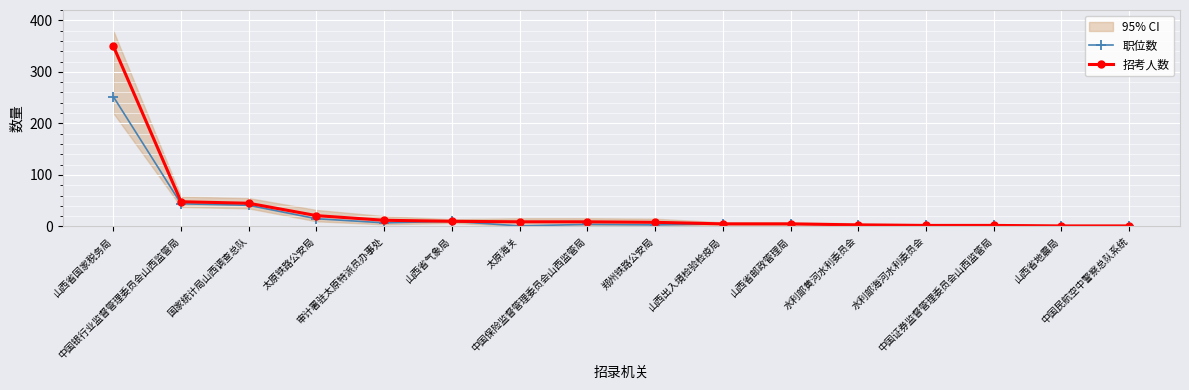

At 山西省邮政管理局, list the series in order from smallest to largest.

职位数, 招考人数